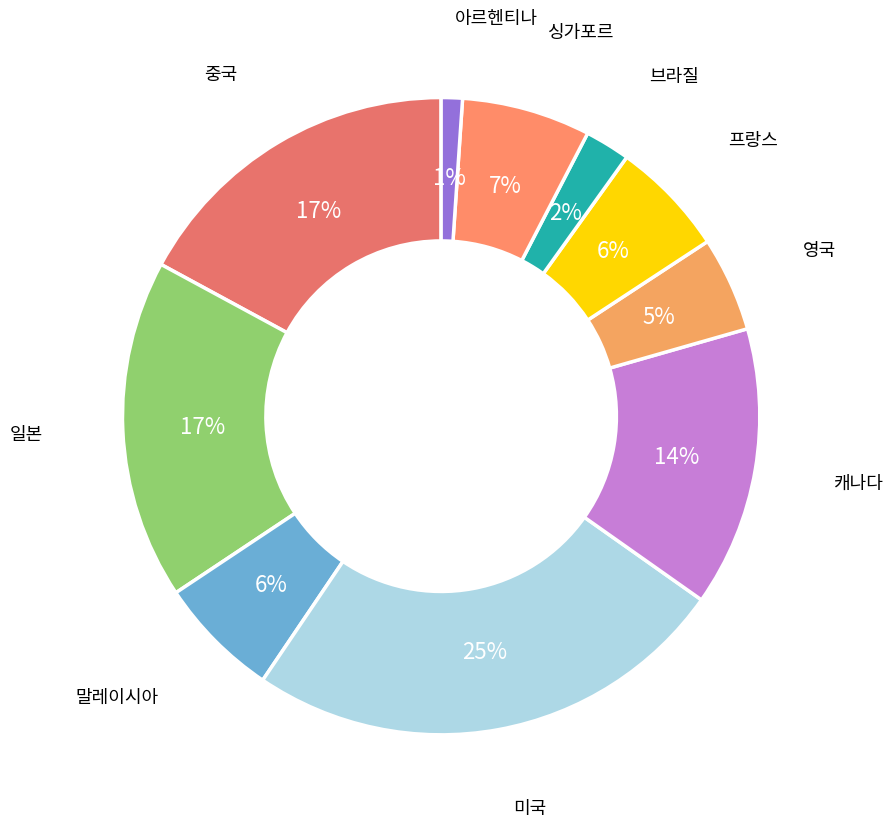

Is the sum of 중국 and 싱가포르 greater than half?

No